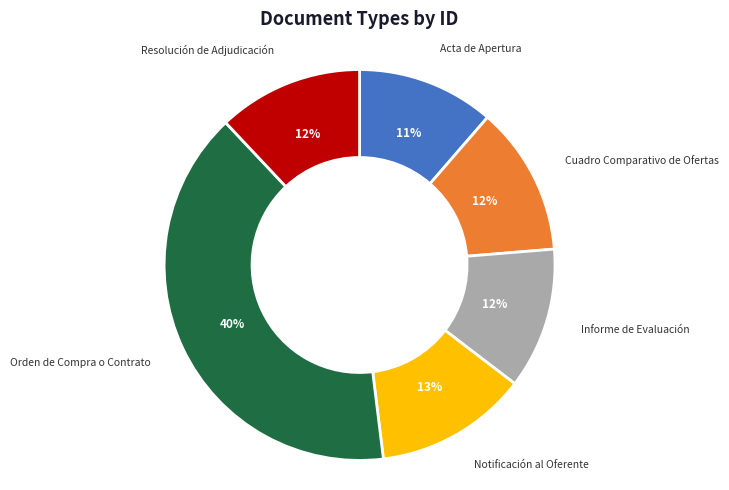

To the nearest percent, what is the difference between the Notificación al Oferente and Resolución de Adjudicación slice percentages?

1%